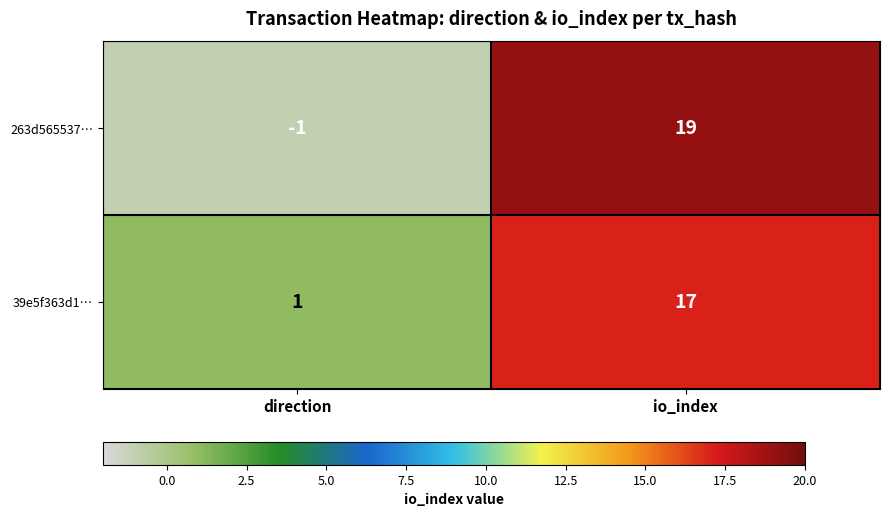

What is the average value of the 39e5f363d1… series?

9